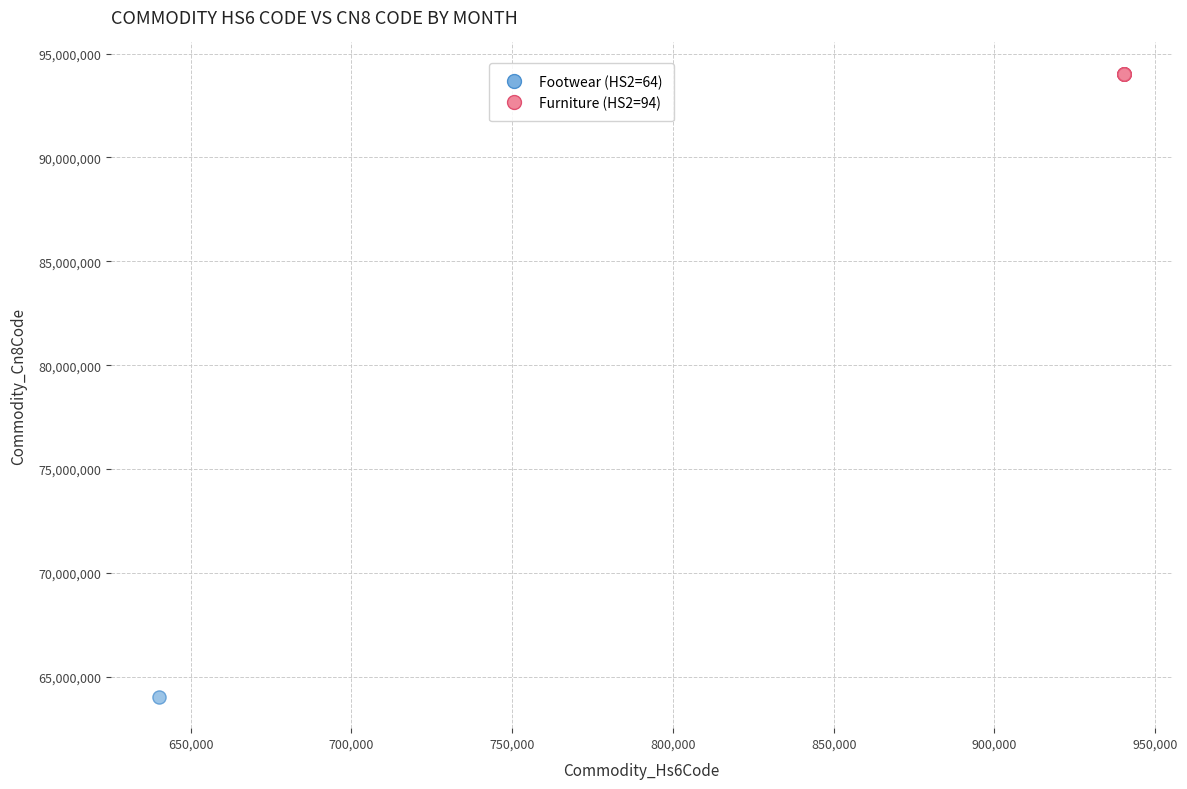

What are all the series names shown in the legend?

Footwear (HS2=64), Furniture (HS2=94)